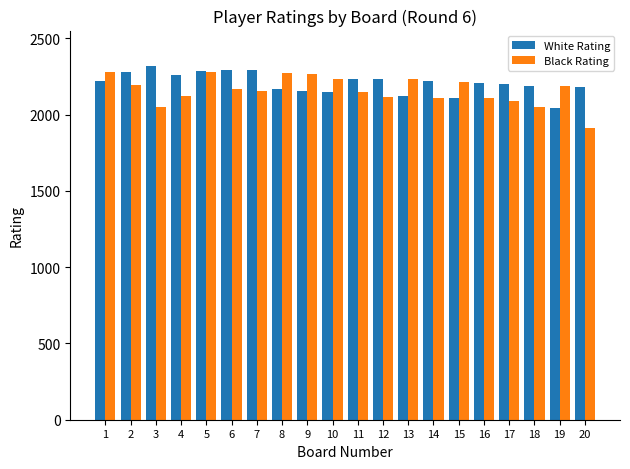

What is the smallest value displayed?

1912